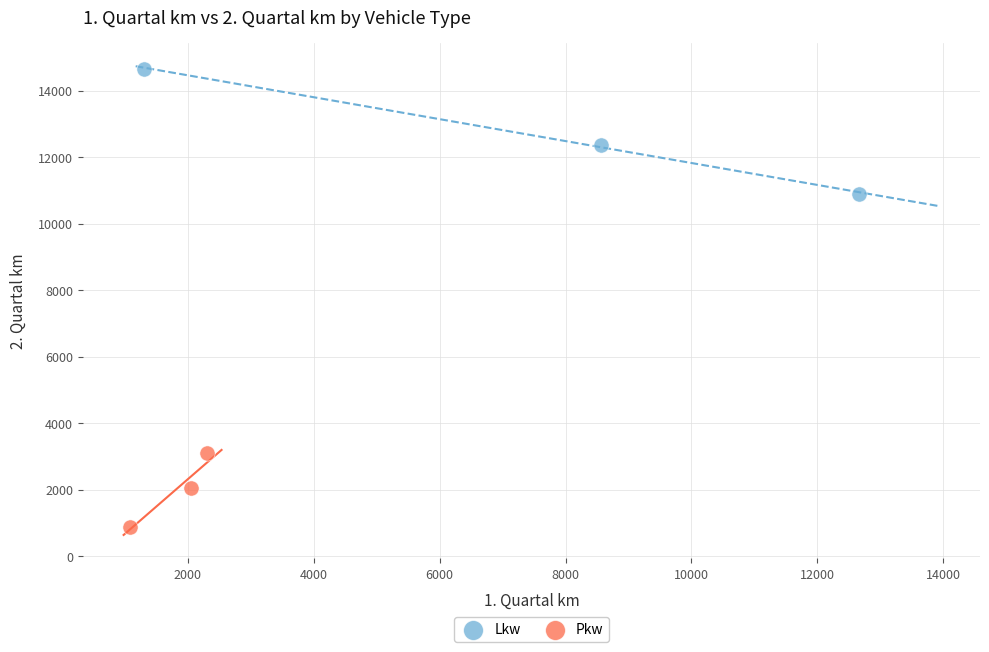

Which series reaches the minimum Y coordinate?

Pkw